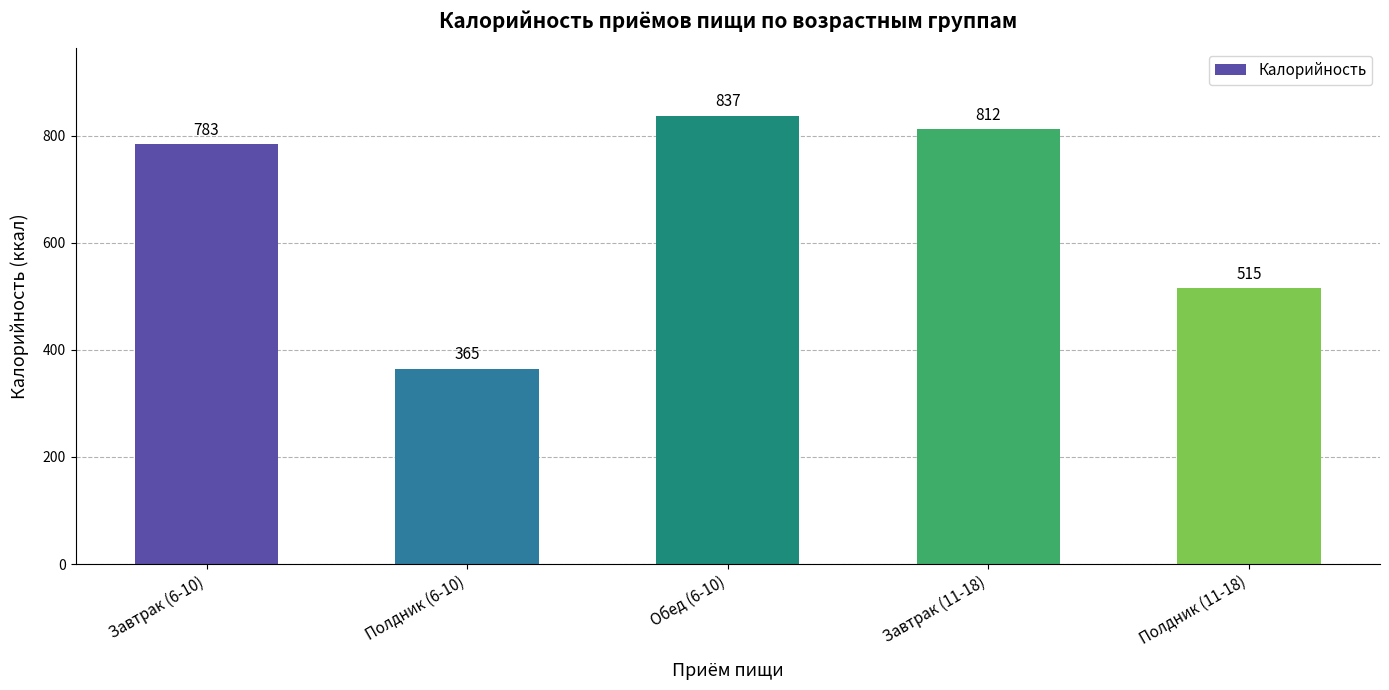

What is the difference between the values at Обед (6-10) and Полдник (6-10)?

472.6